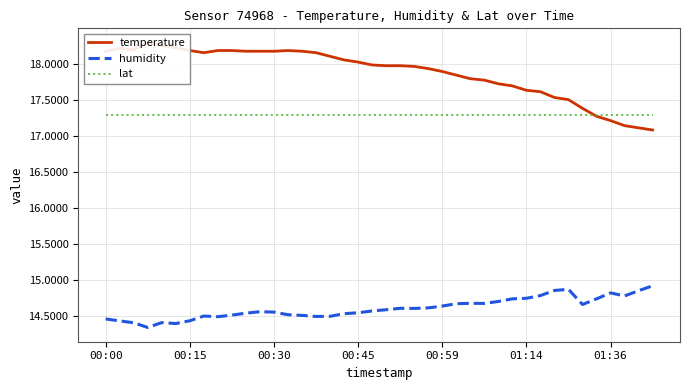

Rank the series by their maximum value, from highest to lowest.

temperature, lat, humidity